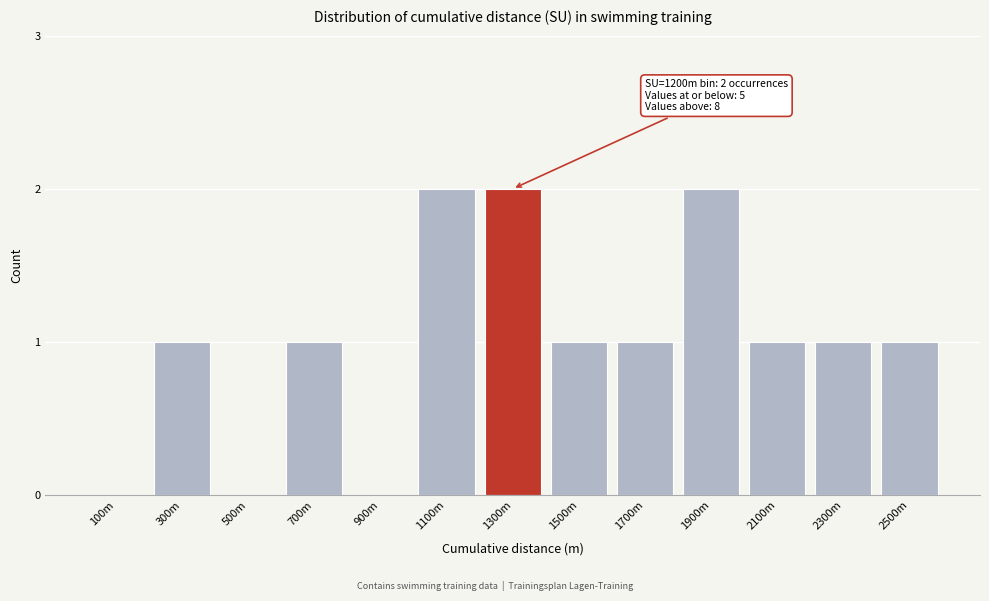

Reading left to right, extract all data points from this chart.

100m=0	300m=1	500m=0	700m=1	900m=0	1100m=2	1300m=2	1500m=1	1700m=1	1900m=2	2100m=1	2300m=1	2500m=1